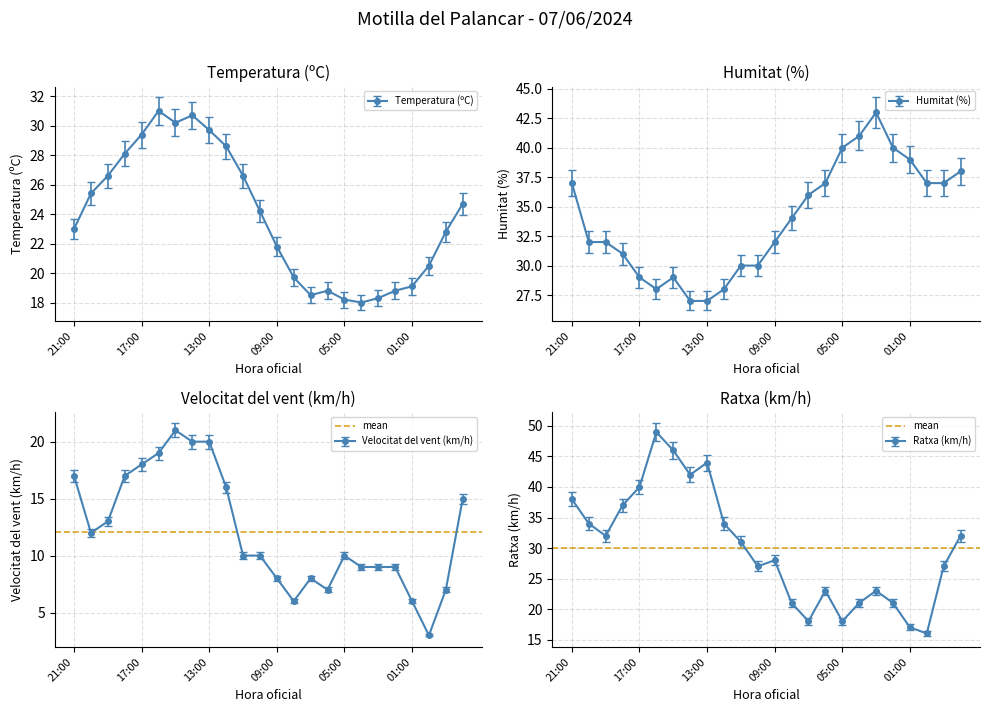

At how many categories does at least one series exceed 5?

24